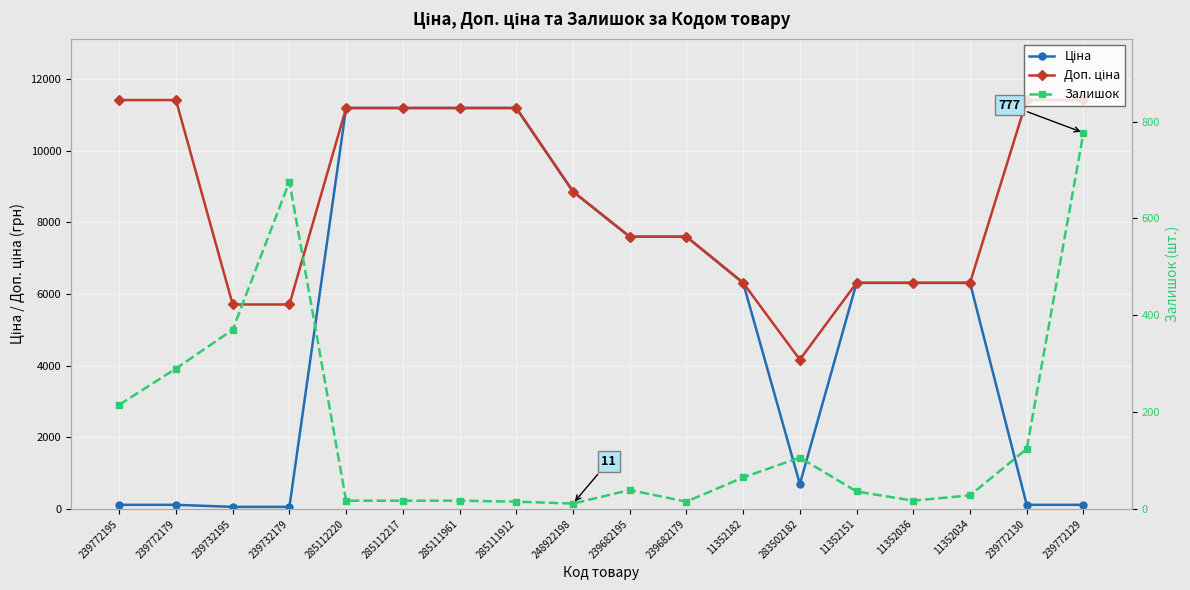

Read the Ціна value at 239732179.

57.0